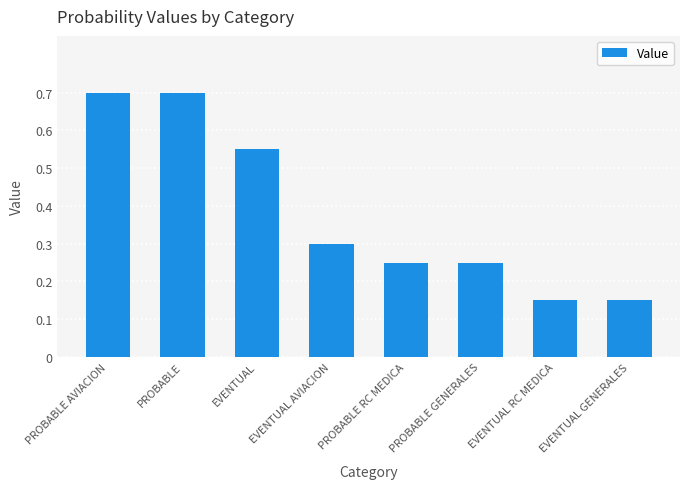

The chart shows a value of 0.7 at PROBABLE. True or false?

True